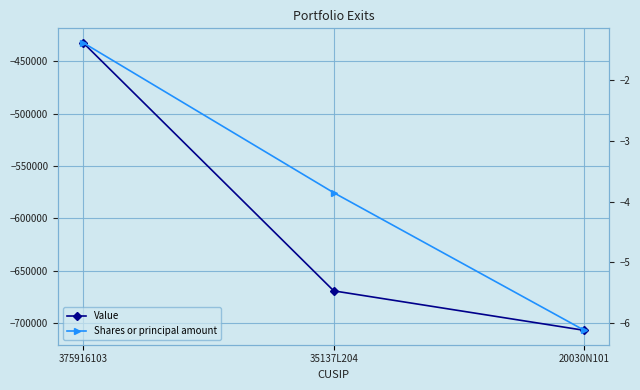

Count the Value values in the range -706982 to -432052.

3